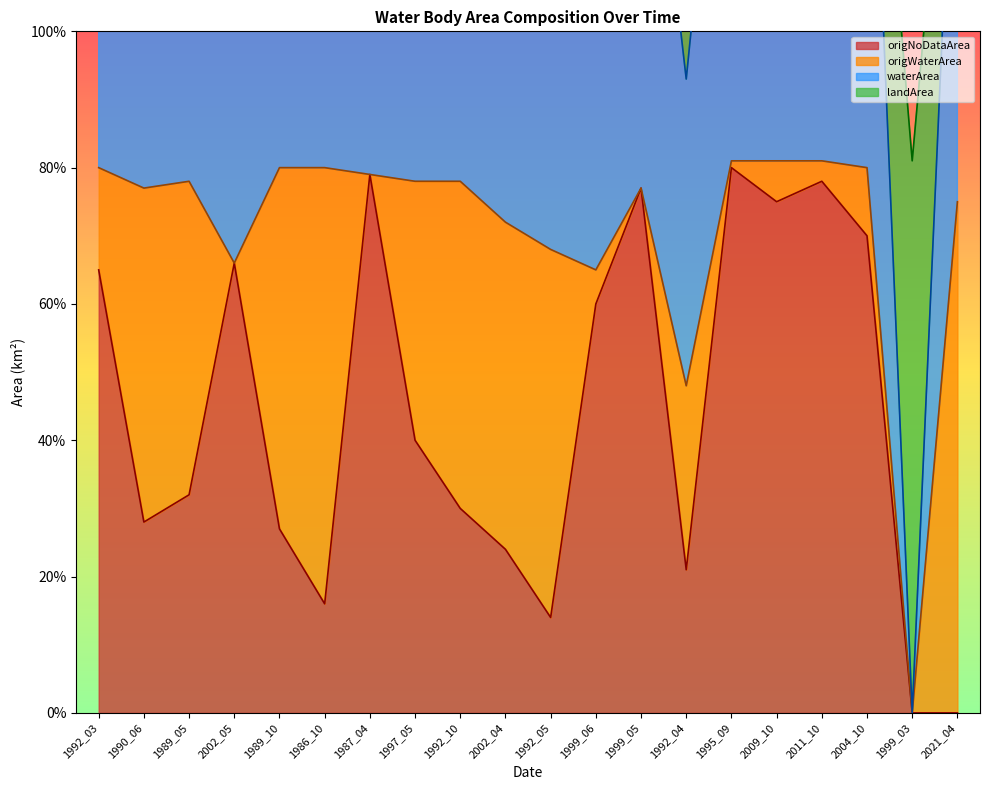

What is the total value across all series at 1999_05?

3.0